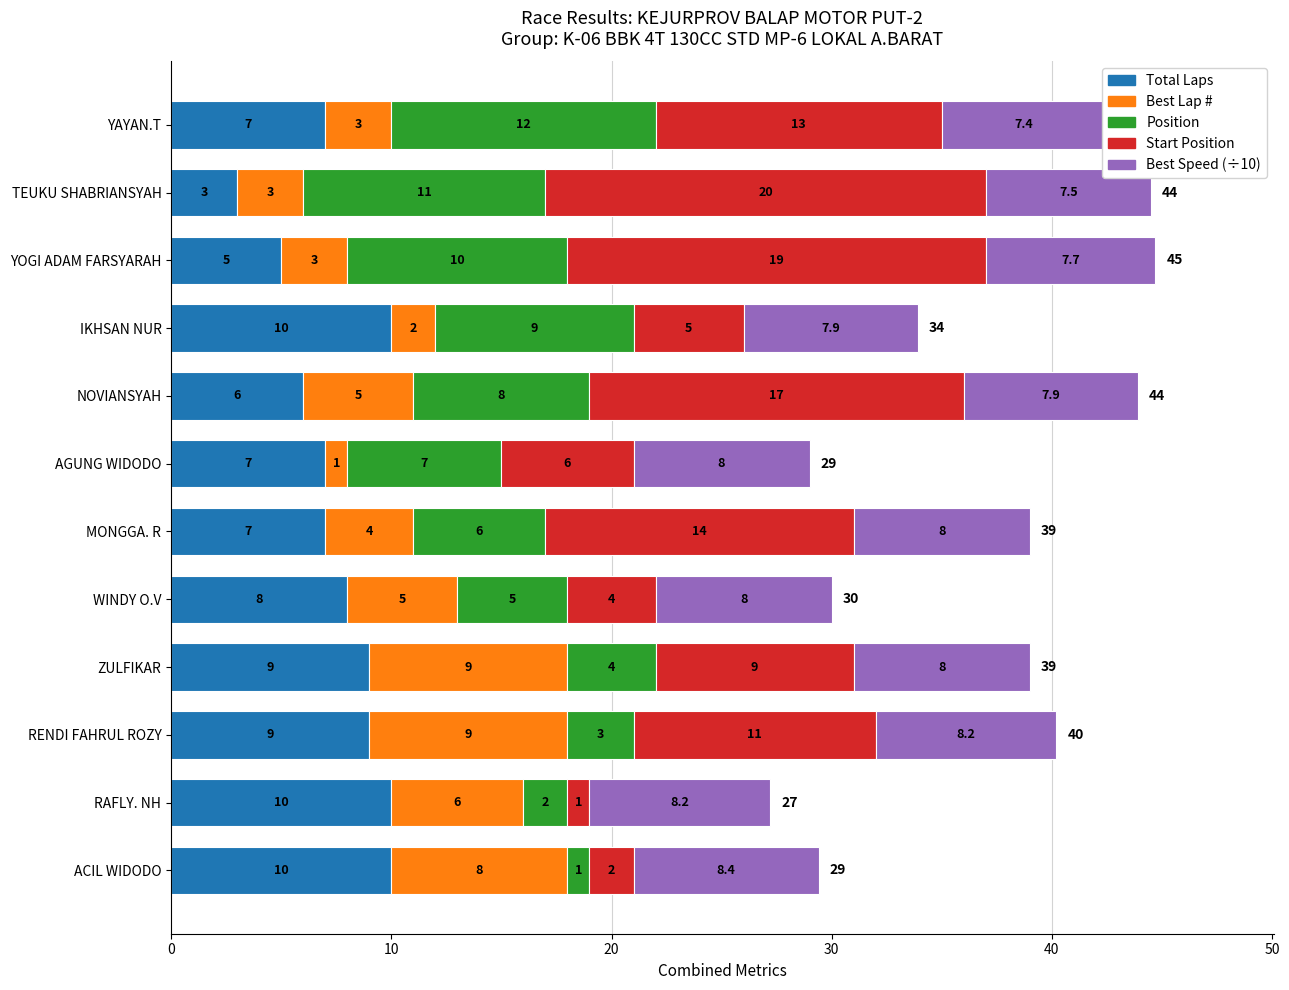

How many bars are there in each group?

5